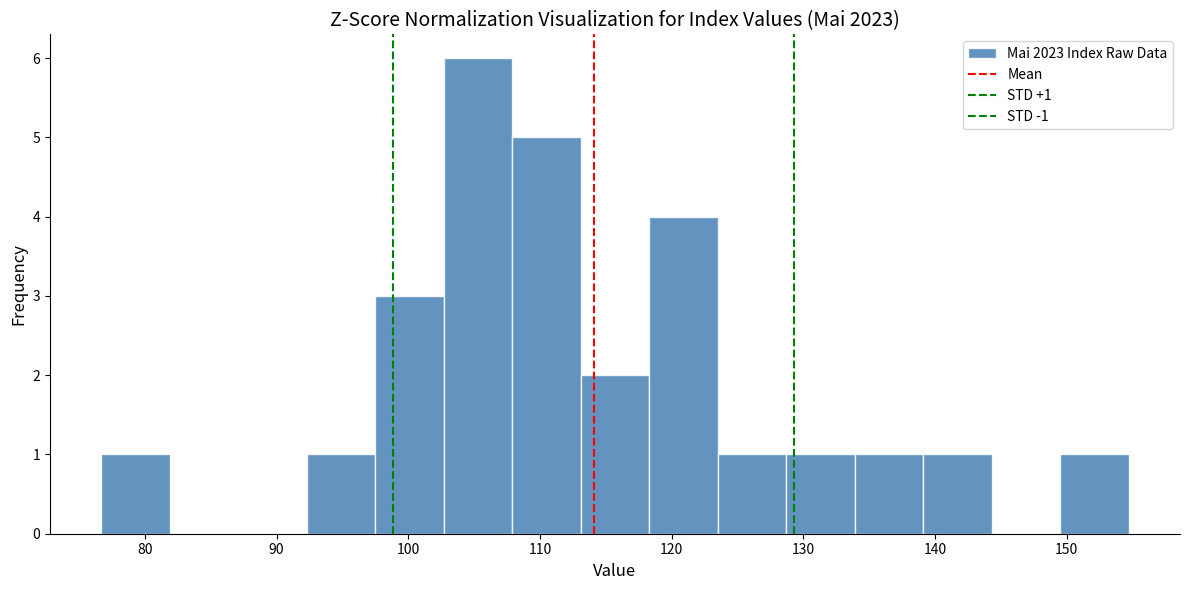

Over which range of the x-axis is the bar tallest?

102.7 to 107.9